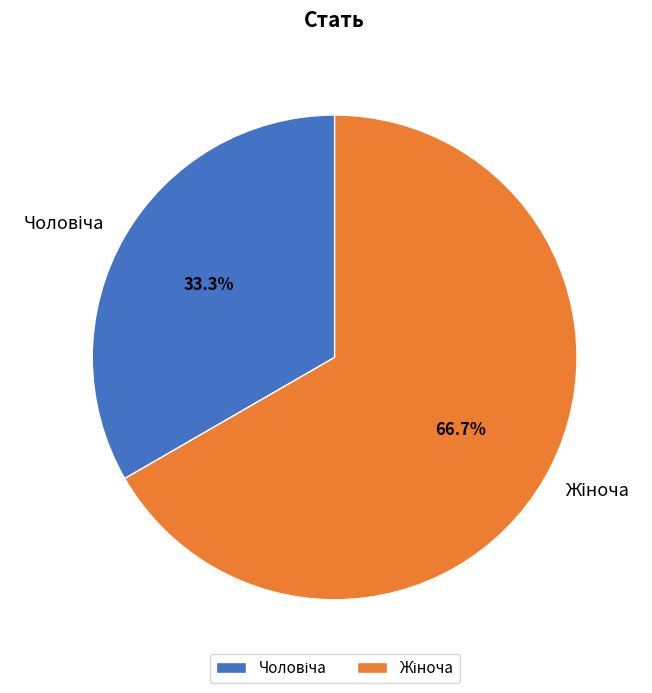

Does any single category account for the majority?

Yes